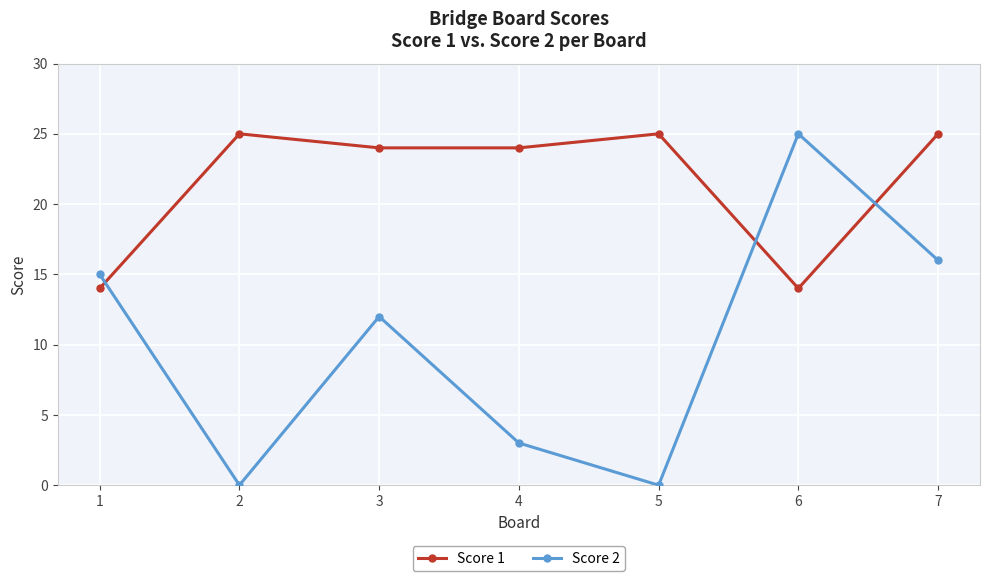

Is it true that Score 1 equals 25 at 5?

True